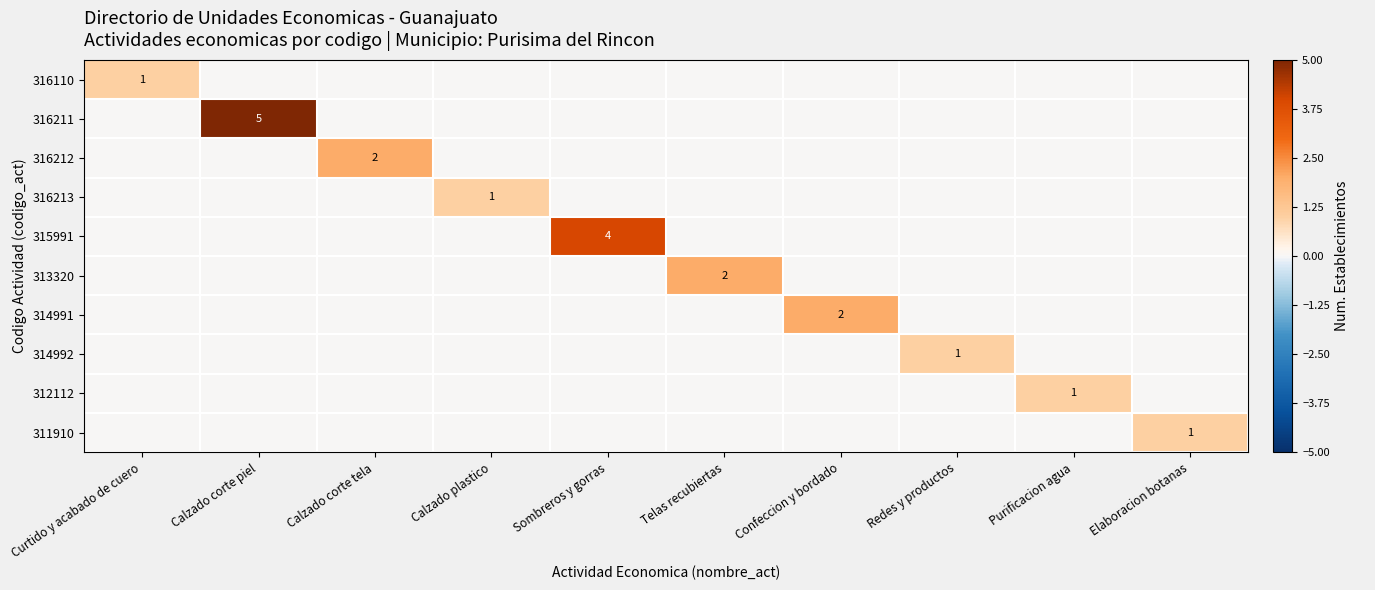

What is the difference between the maximum and minimum values in the 313320 series?

2